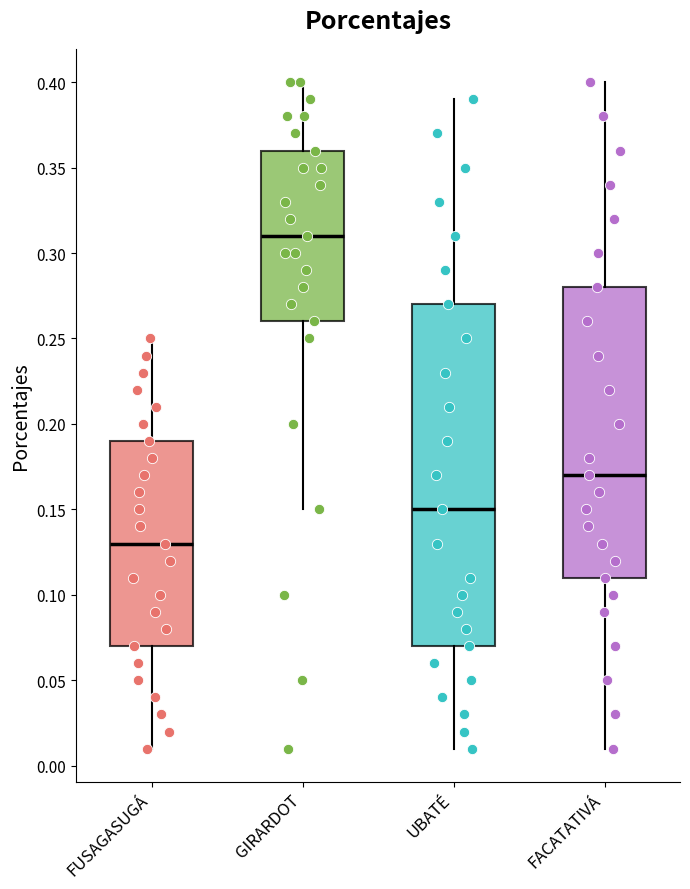

Reading left to right, transcribe this box plot: for each box, give where its median line is, the range the box spans, and where its two whiskers end, as read against the y-axis. The values are not printed on the chart, so give them approximately, as read against the axis.

FUSAGASUGÁ: median 0.13, box 0.07 to 0.19, whiskers 0.01 to 0.25
GIRARDOT: median 0.31, box 0.26 to 0.36, whiskers 0.15 to 0.40
UBATÉ: median 0.15, box 0.07 to 0.27, whiskers 0.01 to 0.39
FACATATIVÁ: median 0.17, box 0.11 to 0.28, whiskers 0.01 to 0.40